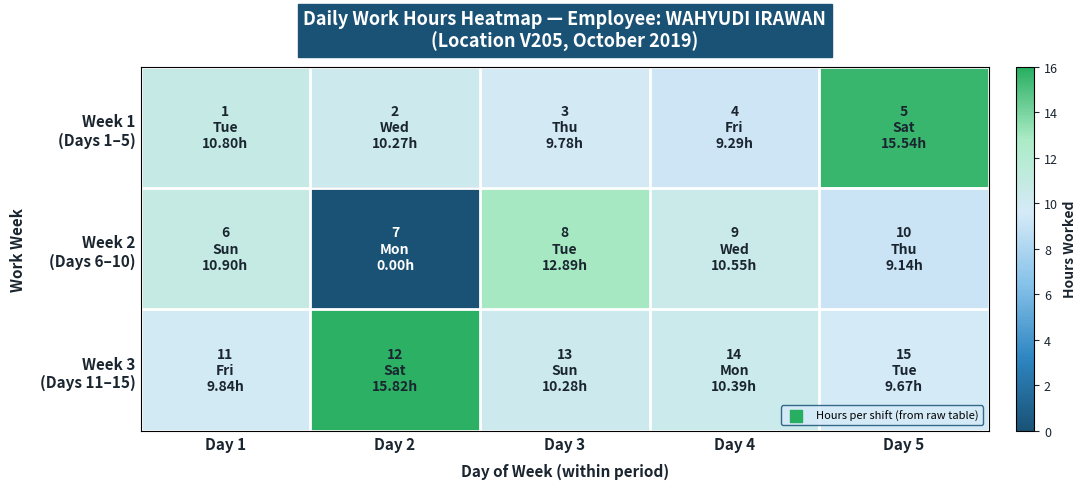

Which series has the largest total across all categories?

Week 3 (Days 11–15)